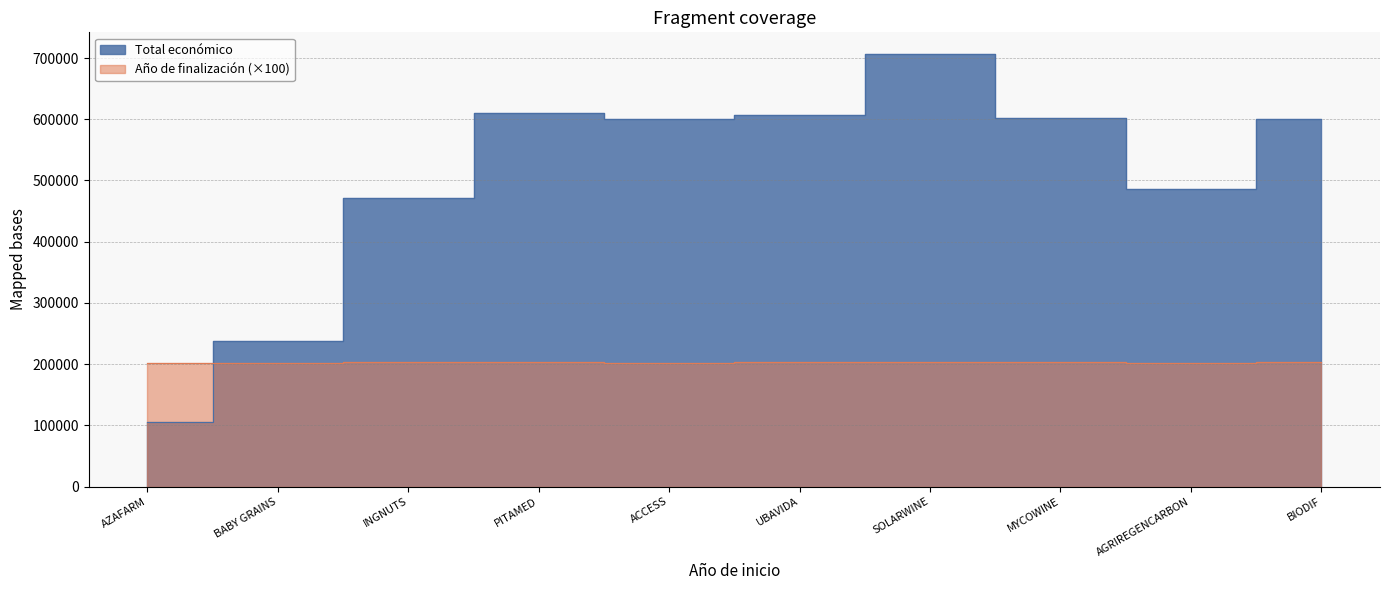

How many lines are shown in the chart?

2